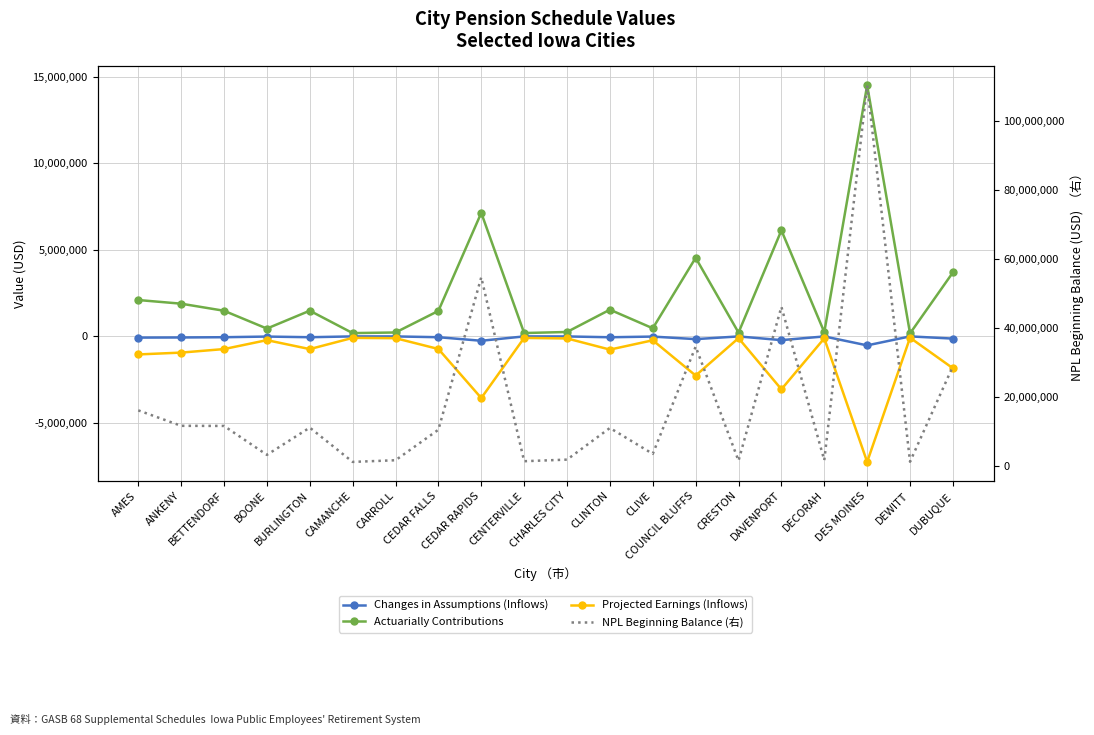

At which category does NPL Beginning Balance (右) reach its first local peak?

BURLINGTON